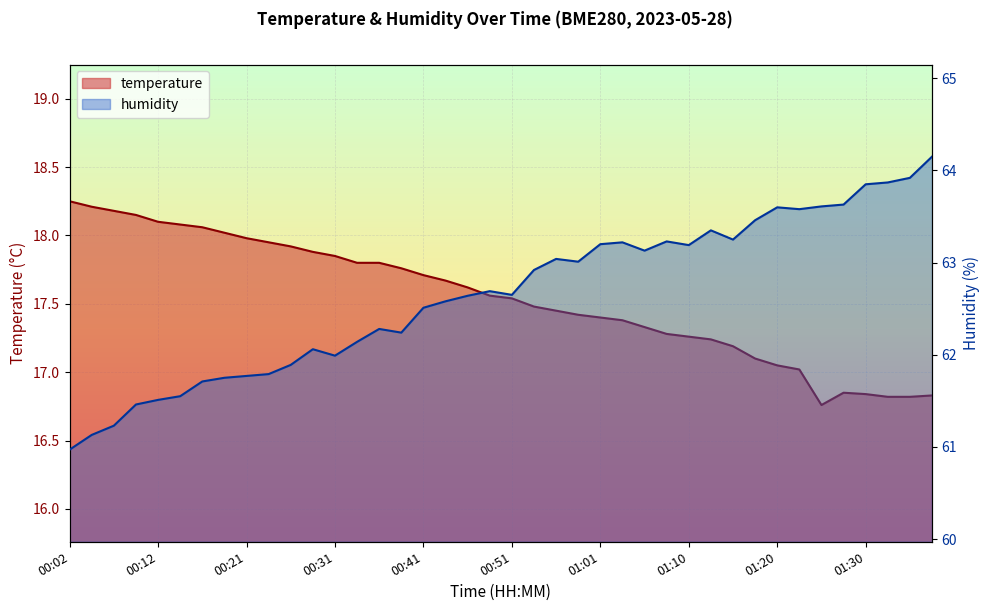

At which label does humidity first exceed 62?

00:29